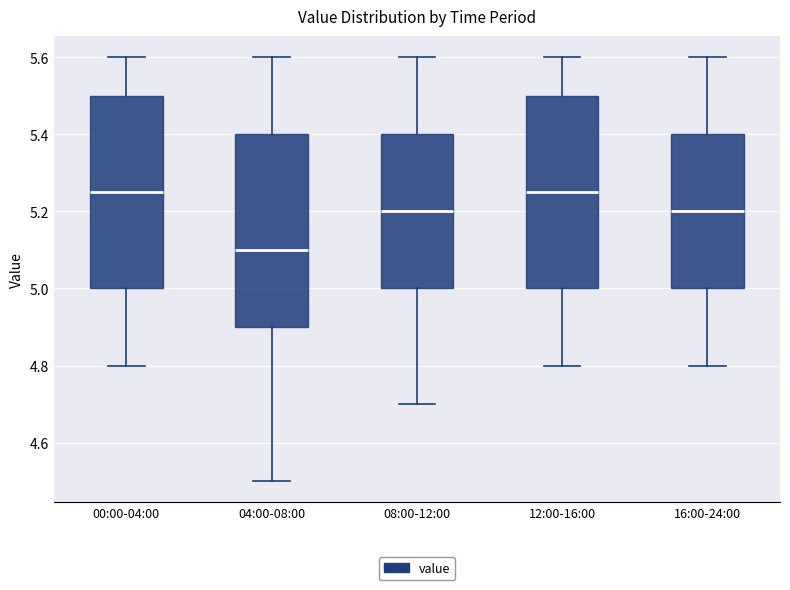

Reading left to right, transcribe this box plot: for each box, give where its median line is, the range the box spans, and where its two whiskers end, as read against the y-axis. The values are not printed on the chart, so give them approximately, as read against the axis.

00:00-04:00: median 5.26, box 5.00 to 5.50, whiskers 4.80 to 5.60
04:00-08:00: median 5.10, box 4.90 to 5.40, whiskers 4.50 to 5.60
08:00-12:00: median 5.20, box 5.00 to 5.40, whiskers 4.70 to 5.60
12:00-16:00: median 5.26, box 5.00 to 5.50, whiskers 4.80 to 5.60
16:00-24:00: median 5.20, box 5.00 to 5.40, whiskers 4.80 to 5.60